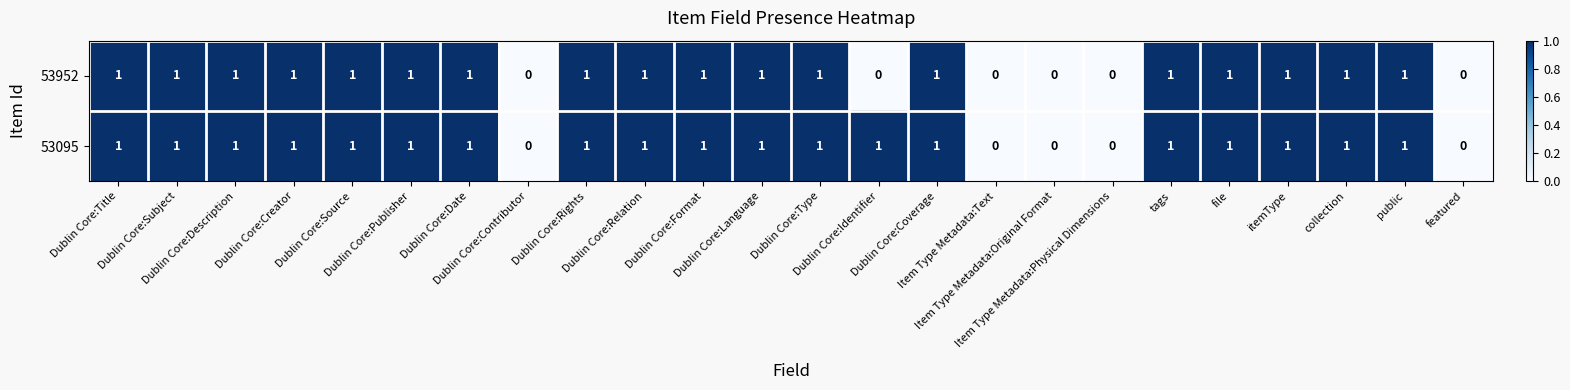

Which series has the largest total across all categories?

53095